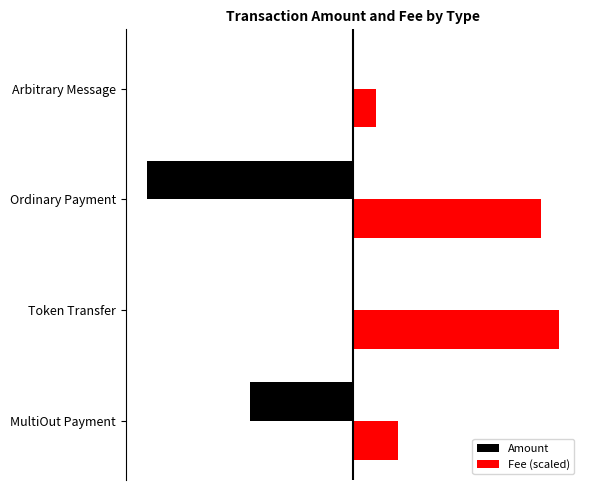

Reading right to left, extract all data points from this chart.

Amount: 0.0	-50139.5	0.0	-25069.7
Fee (scaled): 5527.9	45764.8	50139.5	11055.8